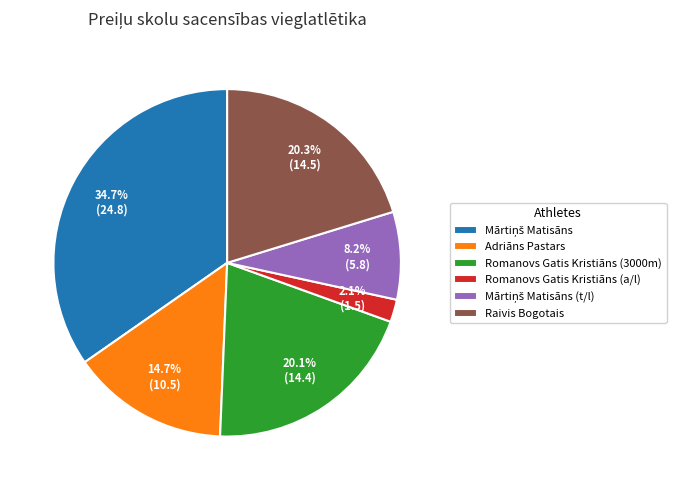

To the nearest percent, what percentage of the pie is Raivis Bogotais?

20%